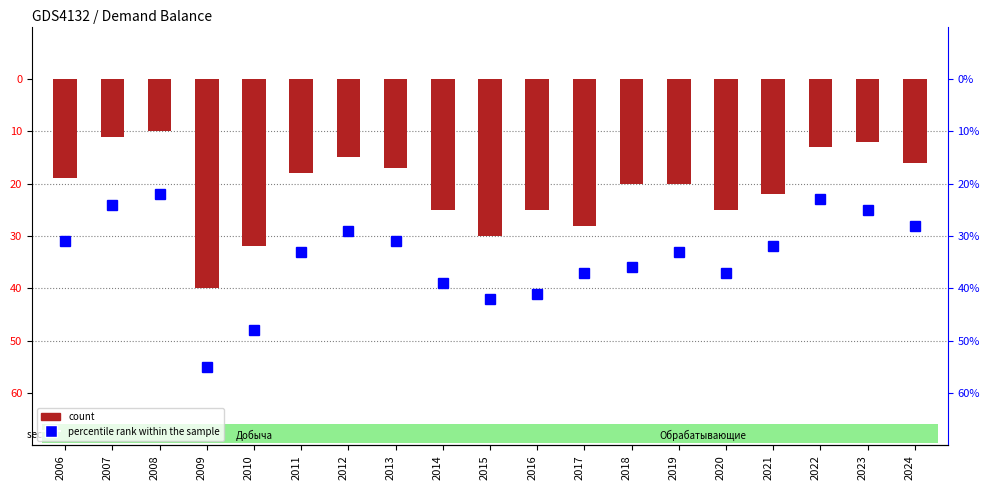

Reading right to left, transcribe all the data shown in this chart.

count: -16	-12	-13	-22	-25	-20	-20	-28	-25	-30	-25	-17	-15	-18	-32	-40	-10	-11	-19
percentile rank within the sample: -28	-25	-23	-32	-37	-33	-36	-37	-41	-42	-39	-31	-29	-33	-48	-55	-22	-24	-31